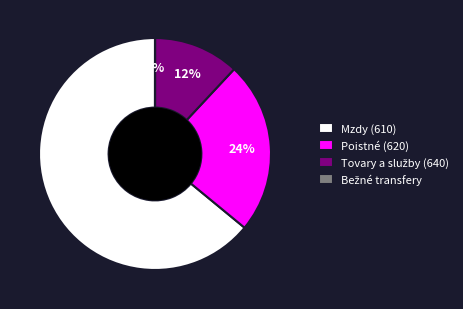

The Poistné (620) slice represents 15% of the pie. True or false?

False